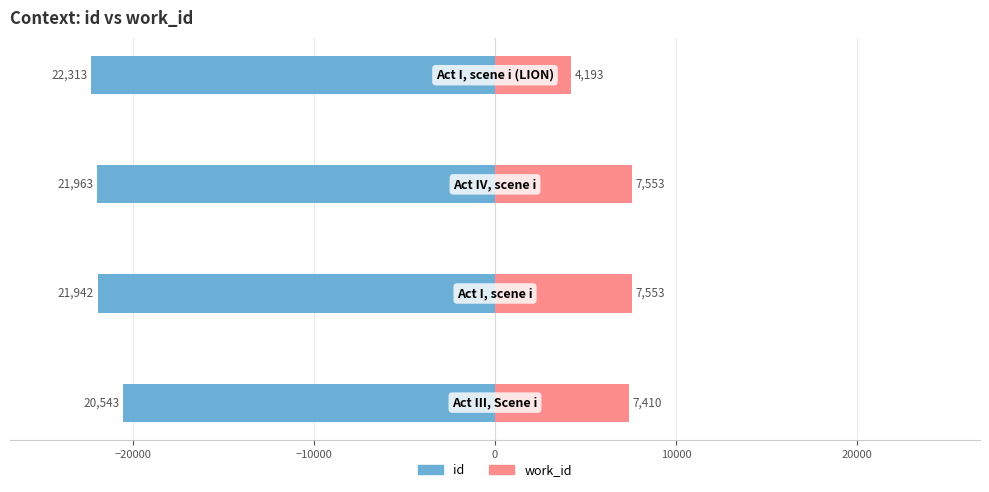

Reading left to right, transcribe all the data shown in this chart.

id: -20543	-21942	-21963	-22313
work_id: 7410	7553	7553	4193